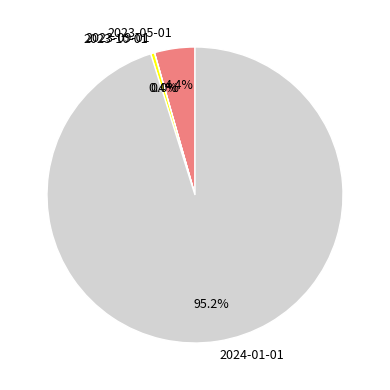

Is there any slice that represents more than half of the pie?

Yes